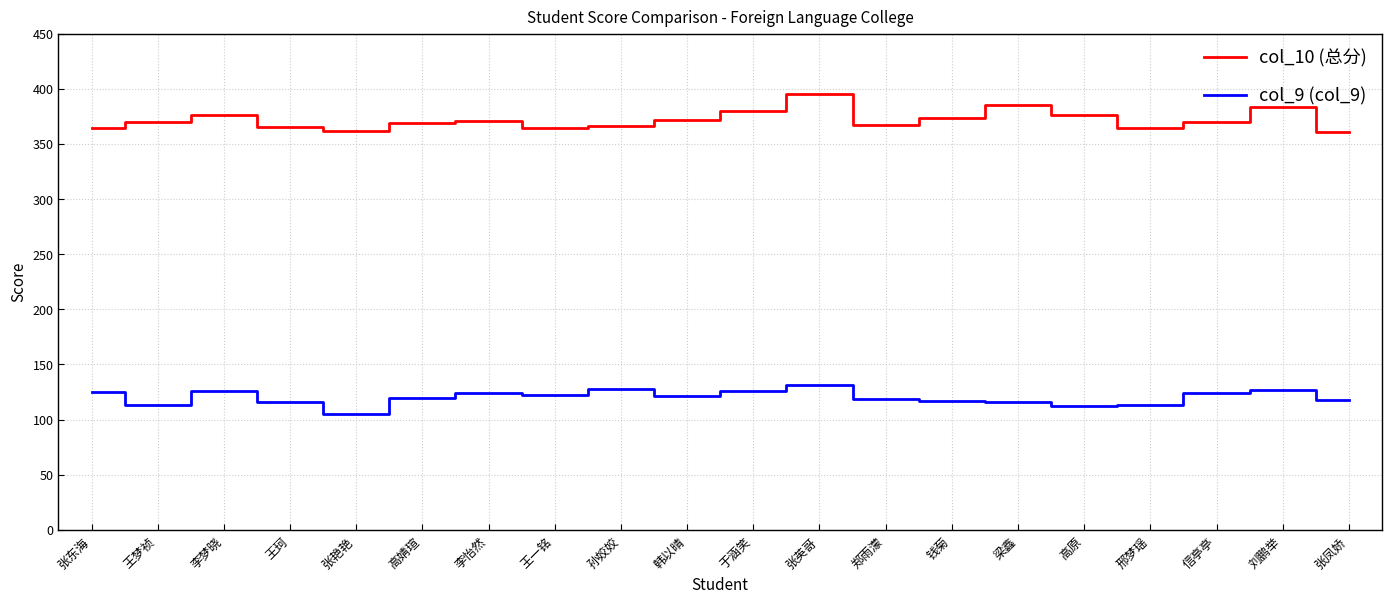

True or false: col_9 (col_9) and col_10 (总分) cross at least once.

False